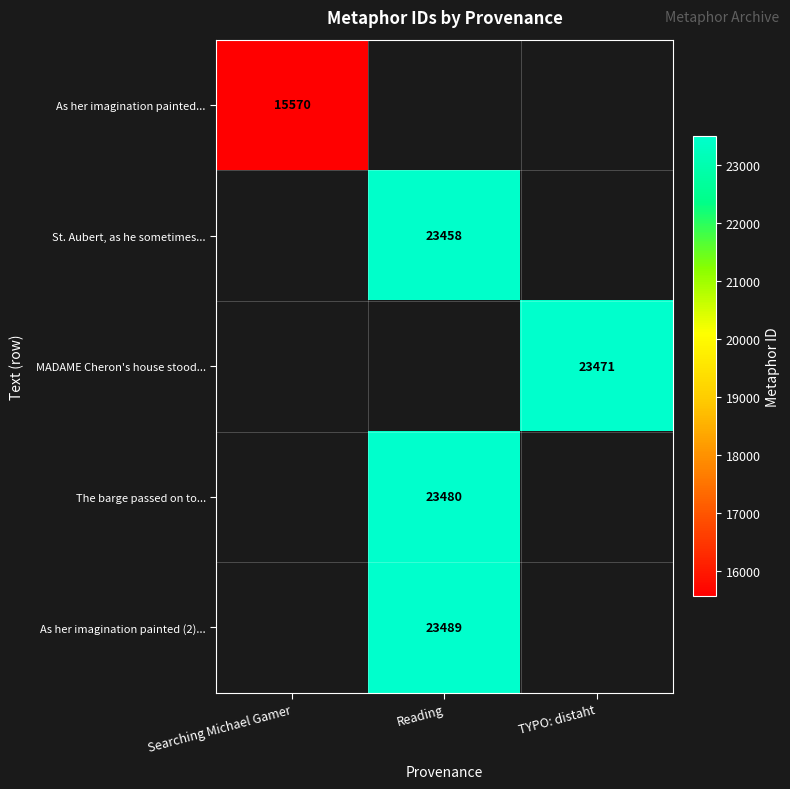

The The barge passed on to... series shows 23480 at Reading. True or false?

True